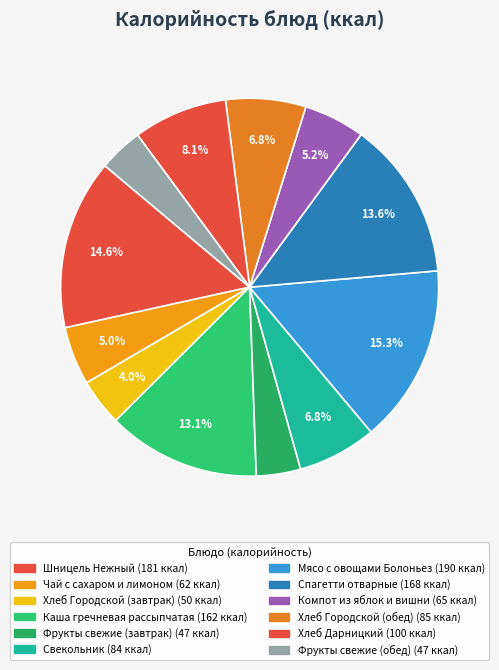

What is the smallest slice in the pie chart?

Фрукты свежие (завтрак)